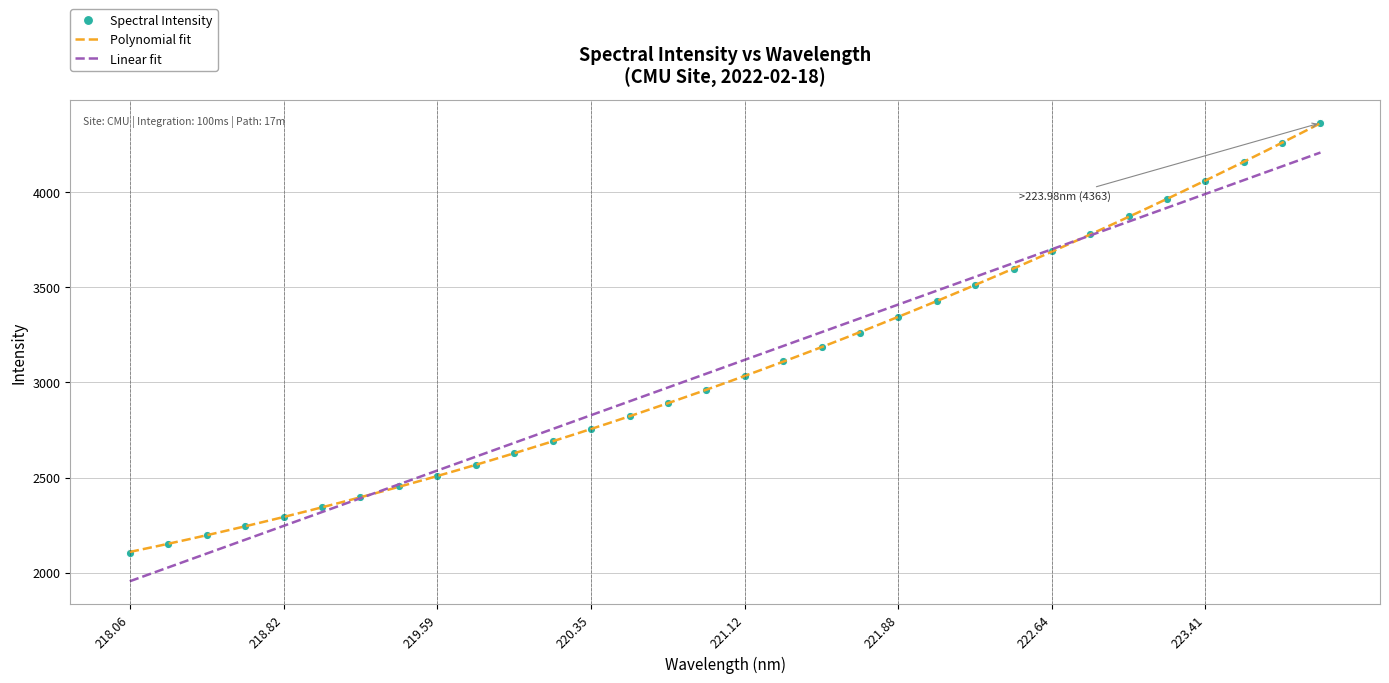

What is the label of the 14th point from the right?

221.4993